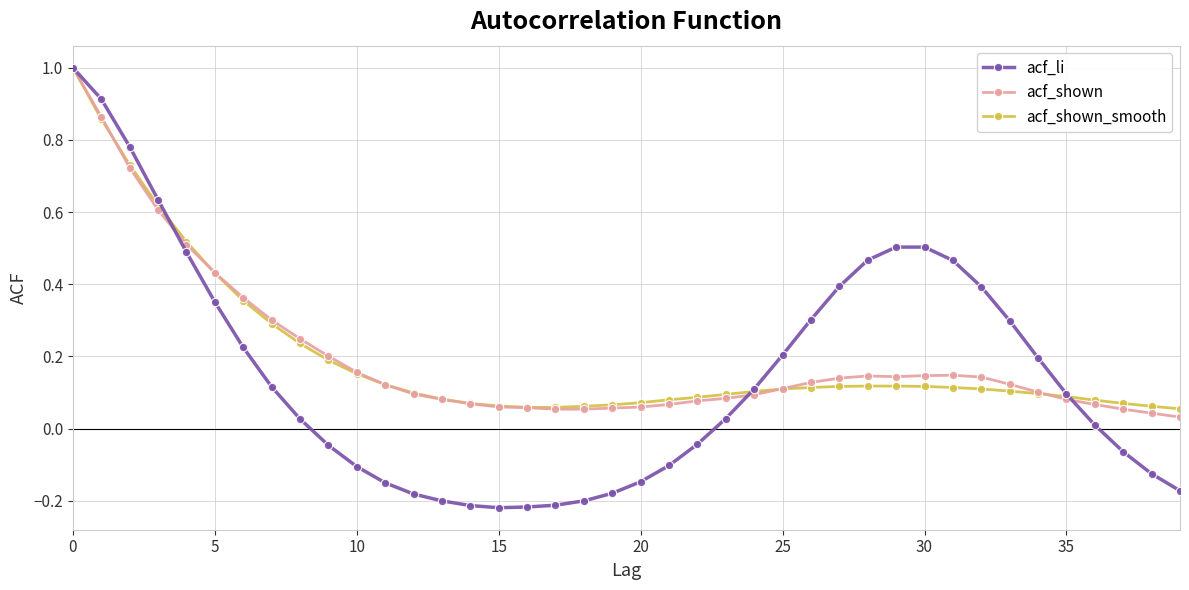

True or false: acf_shown has more than 0 interior local peaks.

True